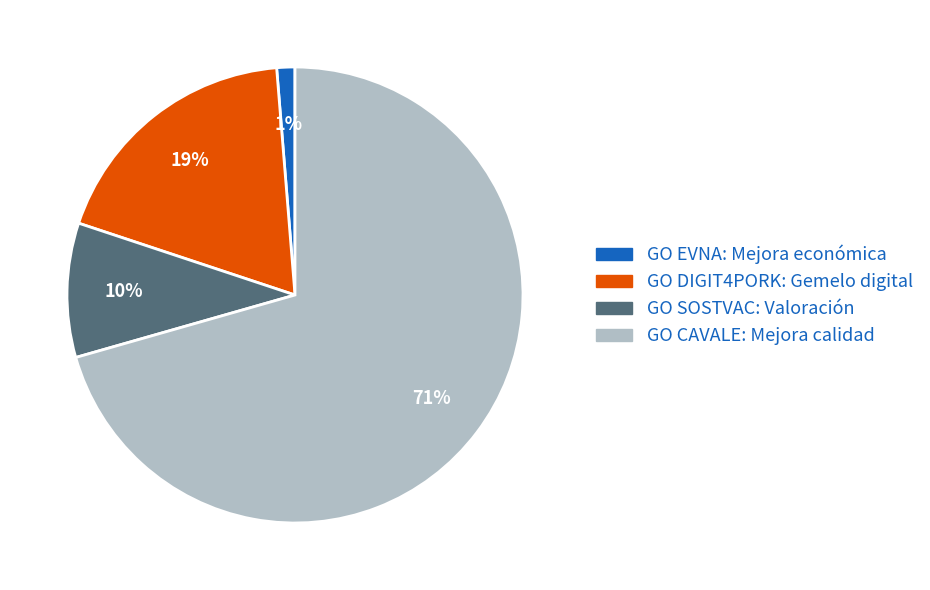

Which category accounts for the majority?

GO CAVALE: Mejora calidad